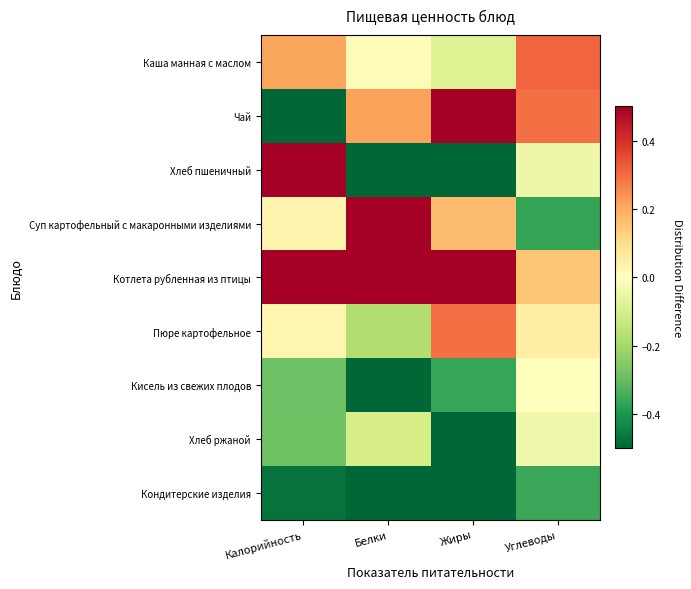

At Калорийность, list the series in order from largest to smallest.

Котлета рубленная из птицы, Хлеб пшеничный, Каша манная с маслом, Суп картофельный с макаронными изделиями, Пюре картофельное, Хлеб ржаной, Кисель из свежих плодов, Кондитерские изделия, Чай